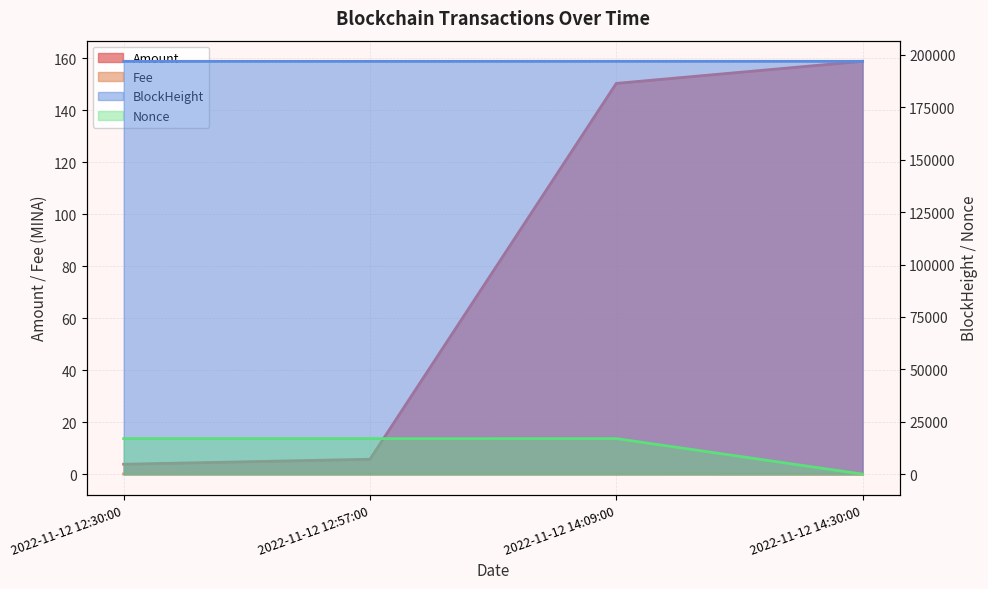

List the labels in order of Amount value, largest first.

2022-11-12 14:30:00, 2022-11-12 14:09:00, 2022-11-12 12:57:00, 2022-11-12 12:30:00